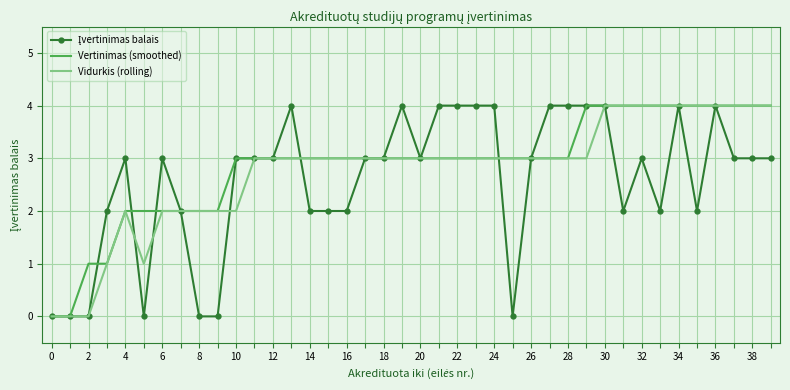

Count the number of data series in this chart.

3